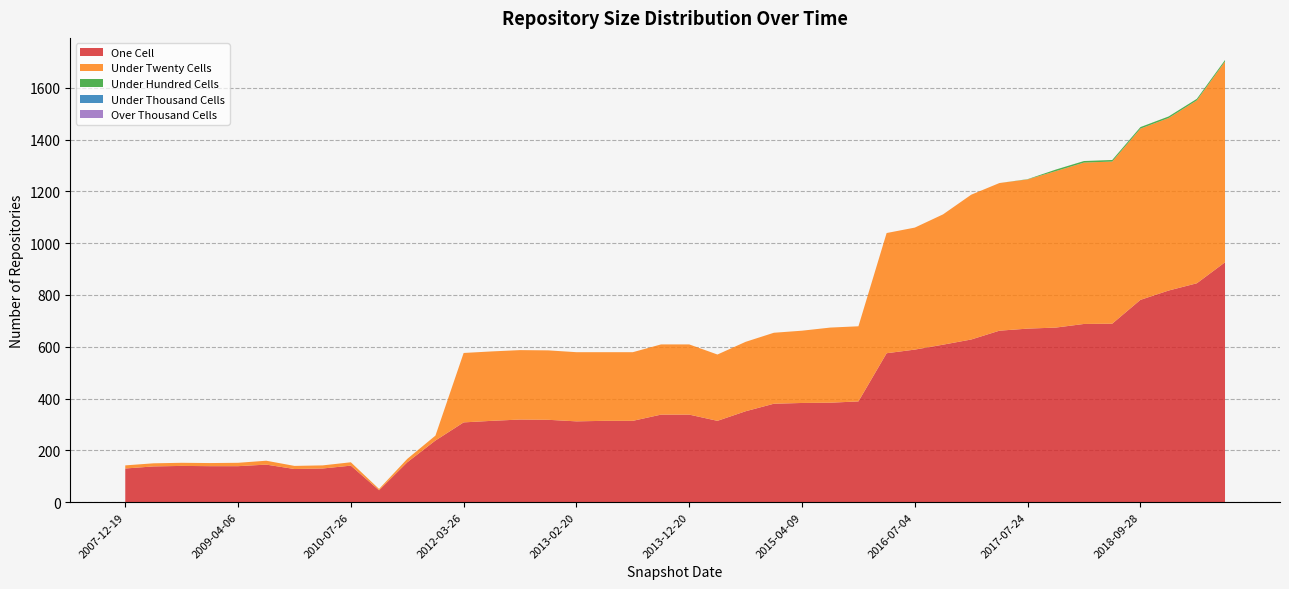

Reading left to right, what are all the values shown in this chart?

one_cell: 2007-12-19=130	2008-06-27=138	2008-10-10=140	2008-12-17=139	2009-04-06=139	2009-06-17=145	2009-09-25=128	2009-12-16=130	2010-07-26=141	2010-11-17=46	2011-02-21=154	2011-09-05=238	2012-03-26=308	2012-07-13=314	2012-10-31=319	2012-12-11=318	2013-02-20=312	2013-05-21=314	2013-07-09=314	2013-09-10=338	2013-12-20=338	2014-03-28=314	2014-09-08=351	2015-01-19=380	2015-04-09=383	2015-07-03=384	2015-10-01=389	2016-01-04=575	2016-07-04=589	2016-10-07=608	2016-12-27=628	2017-04-12=662	2017-07-24=670	2017-12-22=674	2018-04-09=688	2018-07-11=689	2018-09-28=781	2019-01-01=817	2019-04-06=845	2019-07-01=926
under_twenty_cells: 2007-12-19=12	2008-06-27=12	2008-10-10=12	2008-12-17=12	2009-04-06=13	2009-06-17=15	2009-09-25=12	2009-12-16=12	2010-07-26=13	2010-11-17=5	2011-02-21=13	2011-09-05=19	2012-03-26=268	2012-07-13=268	2012-10-31=268	2012-12-11=268	2013-02-20=267	2013-05-21=265	2013-07-09=265	2013-09-10=271	2013-12-20=271	2014-03-28=256	2014-09-08=268	2015-01-19=274	2015-04-09=279	2015-07-03=290	2015-10-01=290	2016-01-04=464	2016-07-04=471	2016-10-07=503	2016-12-27=559	2017-04-12=570	2017-07-24=576	2017-12-22=604	2018-04-09=623	2018-07-11=626	2018-09-28=661	2019-01-01=666	2019-04-06=706	2019-07-01=775
under_hundred_cells: 2007-12-19=0	2008-06-27=0	2008-10-10=0	2008-12-17=0	2009-04-06=0	2009-06-17=0	2009-09-25=0	2009-12-16=0	2010-07-26=0	2010-11-17=0	2011-02-21=0	2011-09-05=0	2012-03-26=0	2012-07-13=0	2012-10-31=0	2012-12-11=0	2013-02-20=0	2013-05-21=0	2013-07-09=0	2013-09-10=0	2013-12-20=0	2014-03-28=0	2014-09-08=0	2015-01-19=0	2015-04-09=0	2015-07-03=0	2015-10-01=0	2016-01-04=0	2016-07-04=0	2016-10-07=0	2016-12-27=0	2017-04-12=0	2017-07-24=1	2017-12-22=6	2018-04-09=6	2018-07-11=6	2018-09-28=6	2019-01-01=6	2019-04-06=6	2019-07-01=6
under_thousand_cells: 2007-12-19=0	2008-06-27=0	2008-10-10=0	2008-12-17=0	2009-04-06=0	2009-06-17=0	2009-09-25=0	2009-12-16=0	2010-07-26=0	2010-11-17=0	2011-02-21=0	2011-09-05=0	2012-03-26=0	2012-07-13=0	2012-10-31=0	2012-12-11=0	2013-02-20=0	2013-05-21=0	2013-07-09=0	2013-09-10=0	2013-12-20=0	2014-03-28=0	2014-09-08=0	2015-01-19=0	2015-04-09=0	2015-07-03=0	2015-10-01=0	2016-01-04=0	2016-07-04=0	2016-10-07=0	2016-12-27=0	2017-04-12=0	2017-07-24=0	2017-12-22=0	2018-04-09=0	2018-07-11=0	2018-09-28=0	2019-01-01=0	2019-04-06=0	2019-07-01=0
over_thousand_cells: 2007-12-19=0	2008-06-27=0	2008-10-10=0	2008-12-17=0	2009-04-06=0	2009-06-17=0	2009-09-25=0	2009-12-16=0	2010-07-26=0	2010-11-17=0	2011-02-21=0	2011-09-05=0	2012-03-26=0	2012-07-13=0	2012-10-31=0	2012-12-11=0	2013-02-20=0	2013-05-21=0	2013-07-09=0	2013-09-10=0	2013-12-20=0	2014-03-28=0	2014-09-08=0	2015-01-19=0	2015-04-09=0	2015-07-03=0	2015-10-01=0	2016-01-04=0	2016-07-04=0	2016-10-07=0	2016-12-27=0	2017-04-12=0	2017-07-24=0	2017-12-22=0	2018-04-09=0	2018-07-11=0	2018-09-28=0	2019-01-01=0	2019-04-06=0	2019-07-01=0